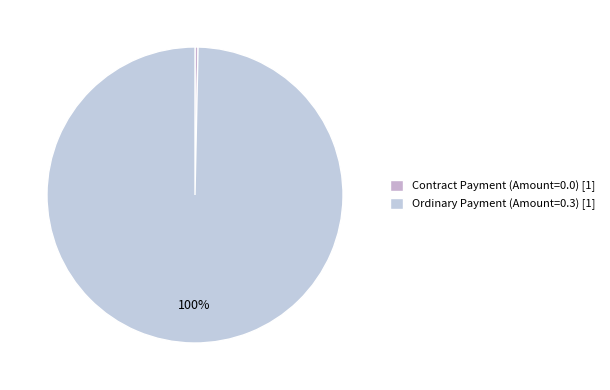

Does Ordinary Payment represent more than half of the total?

Yes